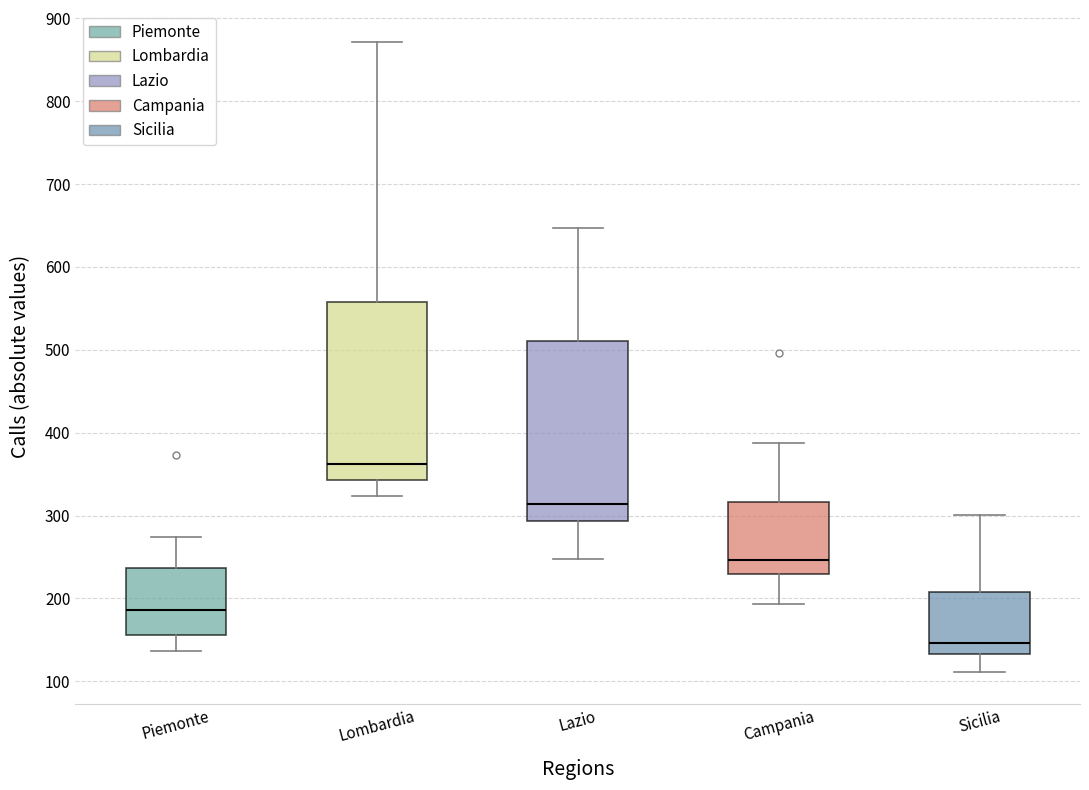

Reading left to right, transcribe this box plot: for each box, give where its median line is, the range the box spans, and where its two whiskers end, as read against the y-axis. The values are not printed on the chart, so give them approximately, as read against the axis.

Piemonte: median 190, box 160 to 240, whiskers 140 to 270
Lombardia: median 360, box 340 to 560, whiskers 320 to 870
Lazio: median 310, box 290 to 510, whiskers 250 to 650
Campania: median 250, box 230 to 320, whiskers 190 to 390
Sicilia: median 150, box 130 to 210, whiskers 110 to 300